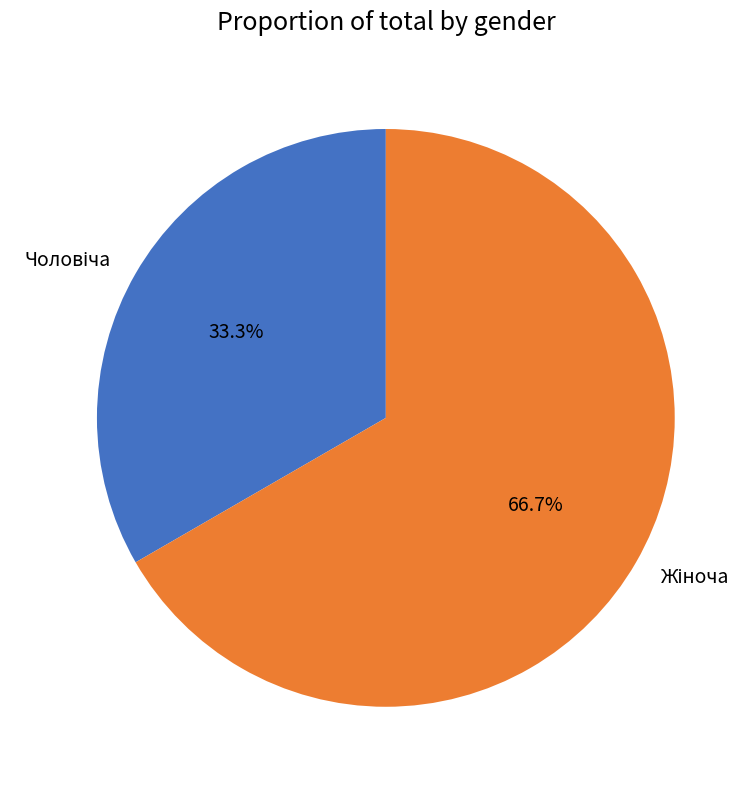

Does any single category account for the majority?

Yes